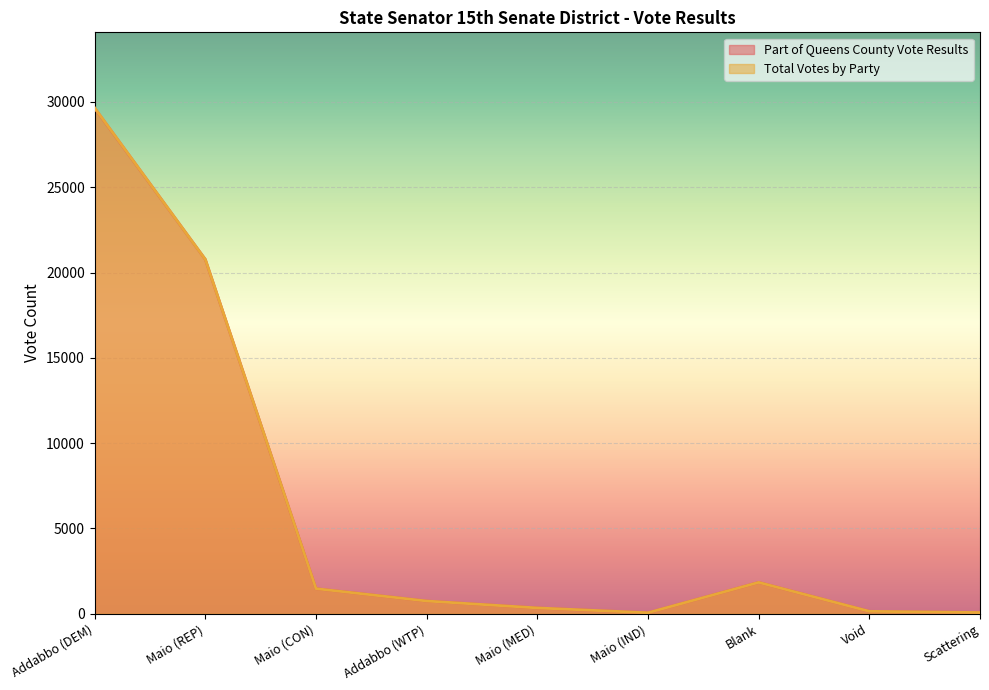

Where does the Part of Queens County Vote Results series first go above 748?

Addabbo (DEM)